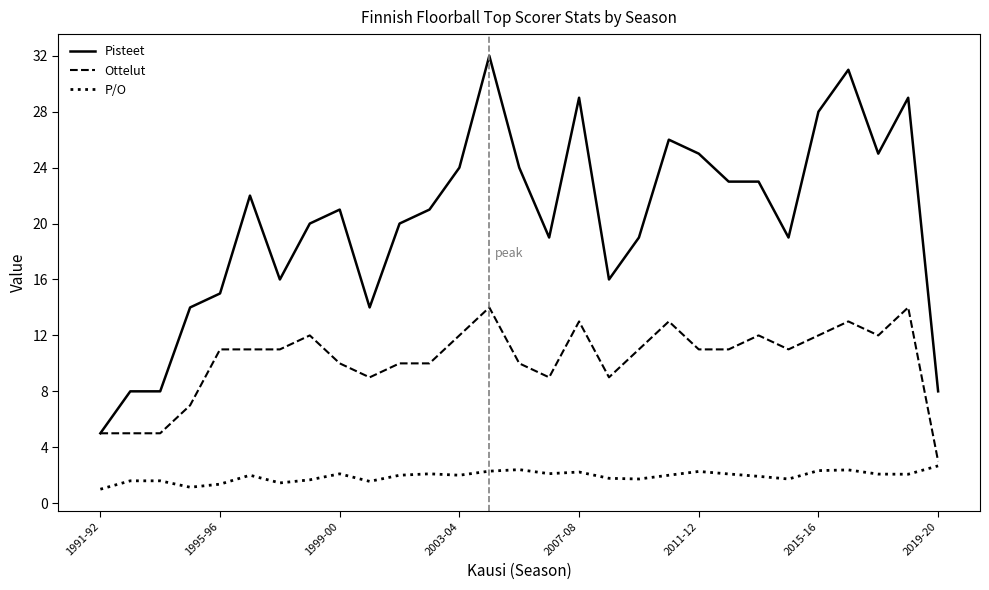

True or false: P/O and Ottelut cross at least once.

False